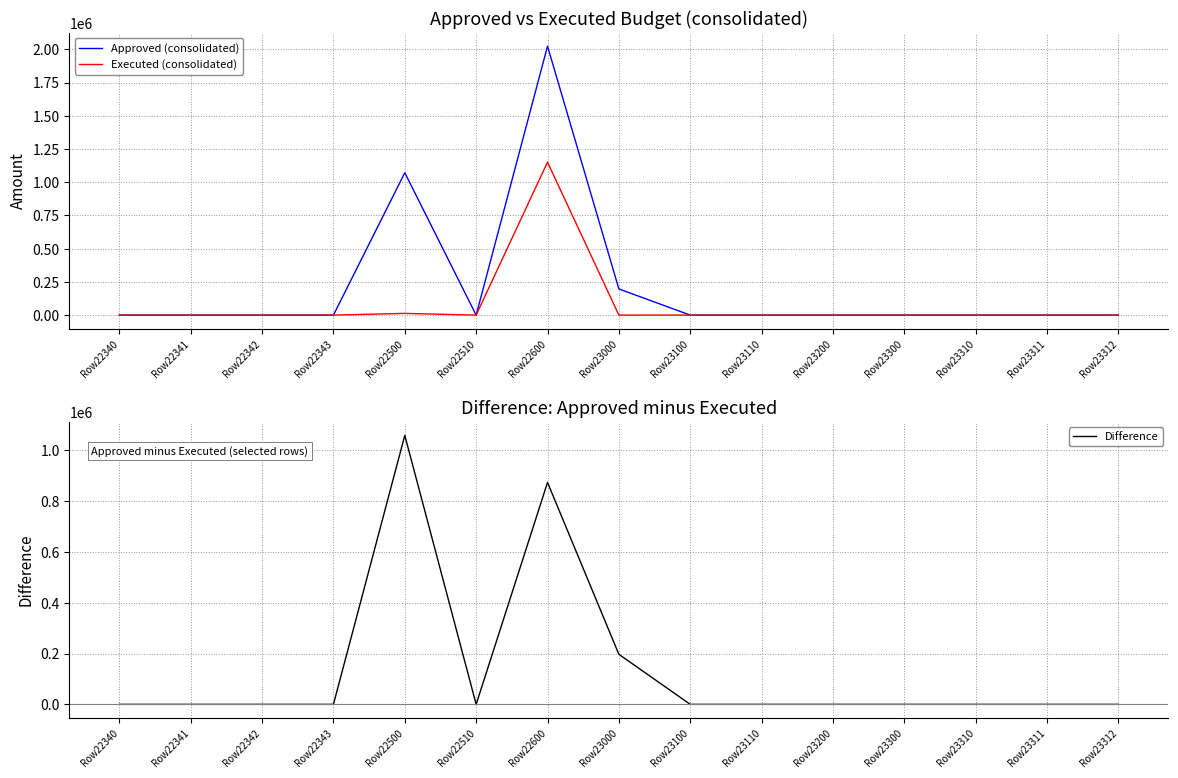

In Executed (consolidated), how many points are higher than both neighbors (excluding endpoints)?

2